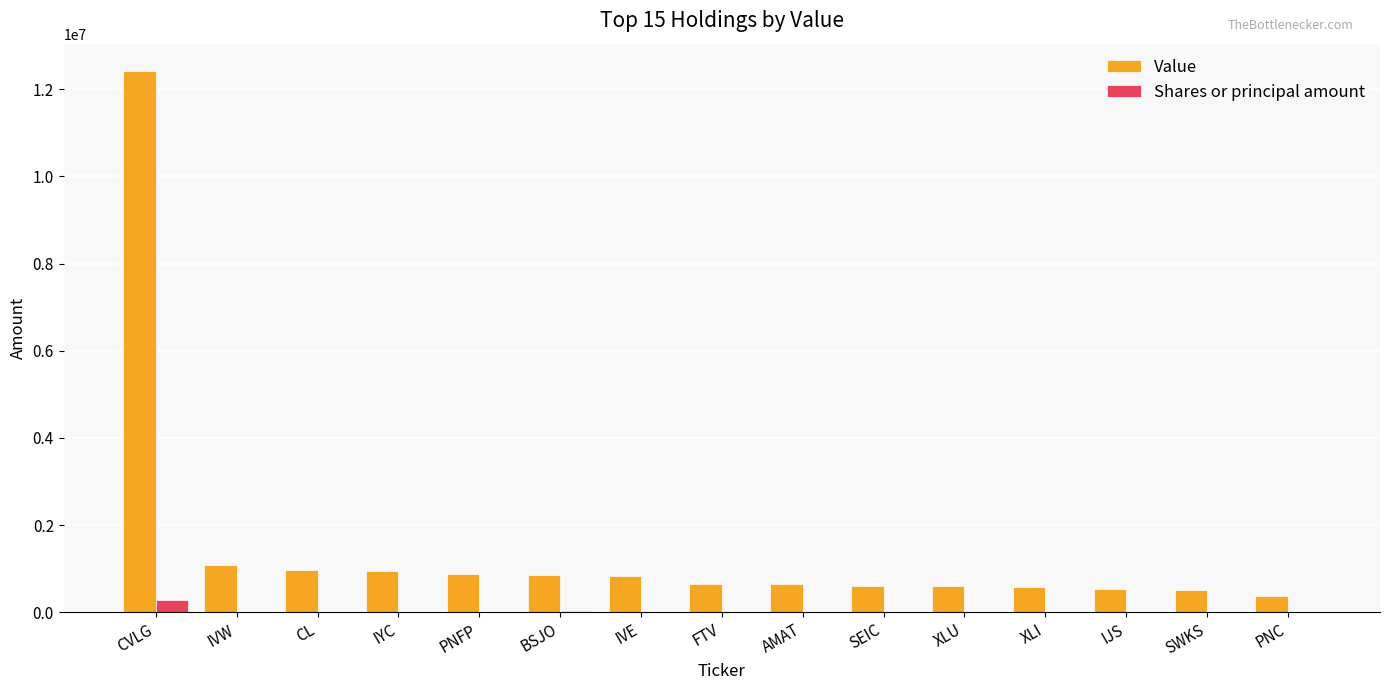

True or false: Value has a value of 12426608 at CVLG.

True